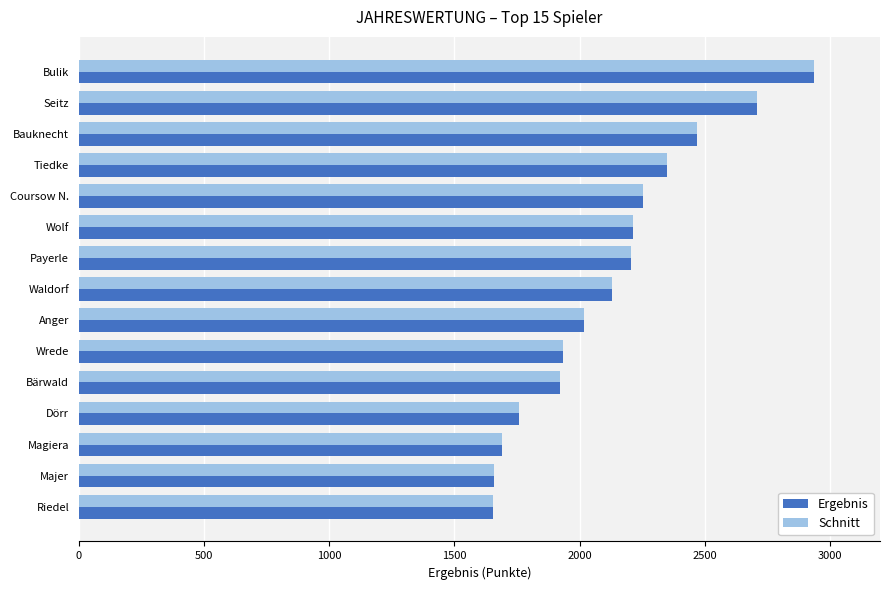

What is the lowest value of the Schnitt series?

1656